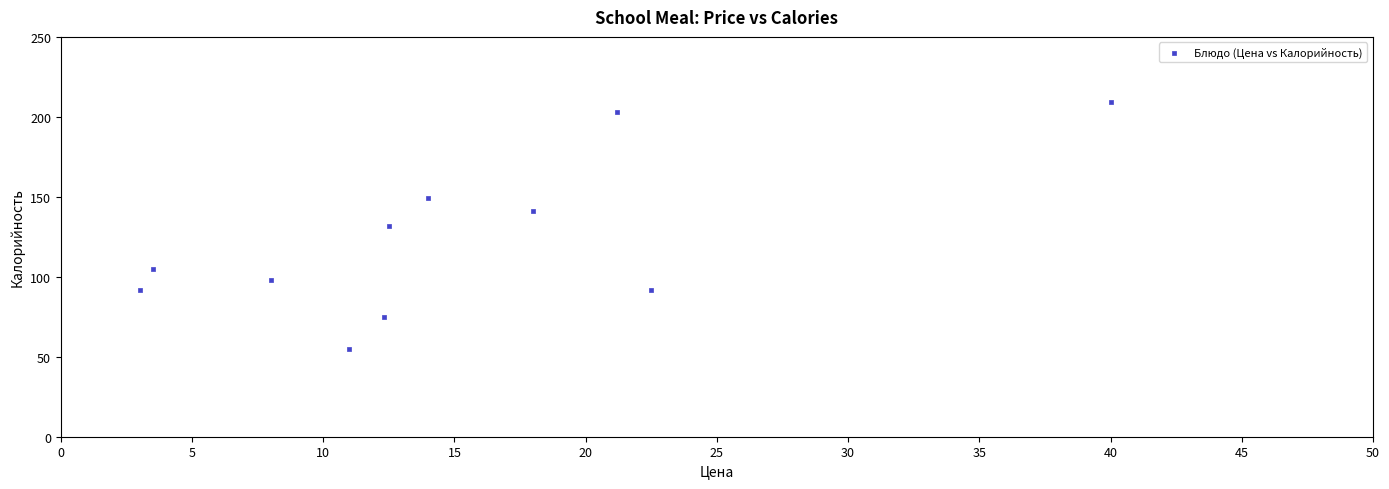

What is the range of Y values (max minus min)?

154